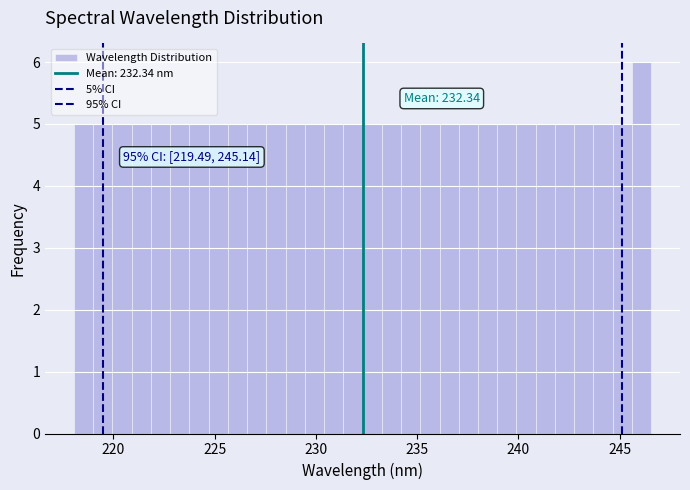

Read against the x-axis, roughly where is the centre of the tallest bar?

246.0